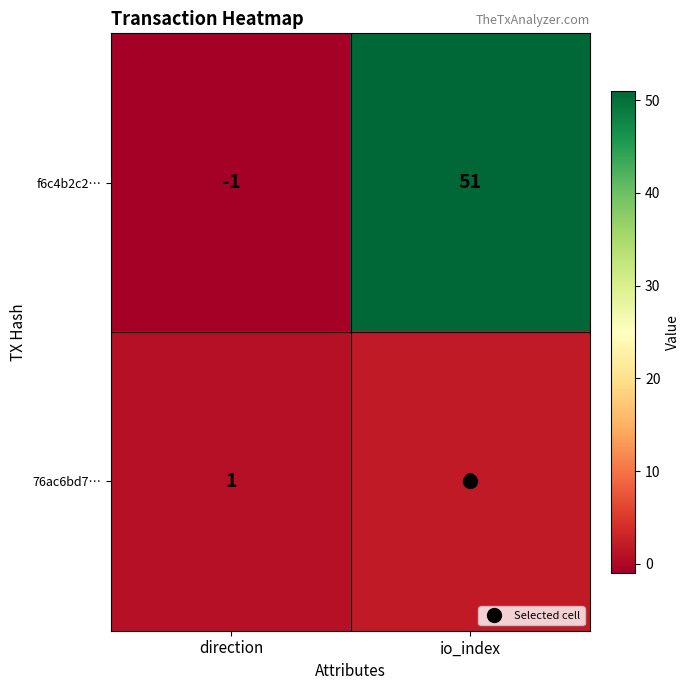

Count the number of categories in the chart.

2